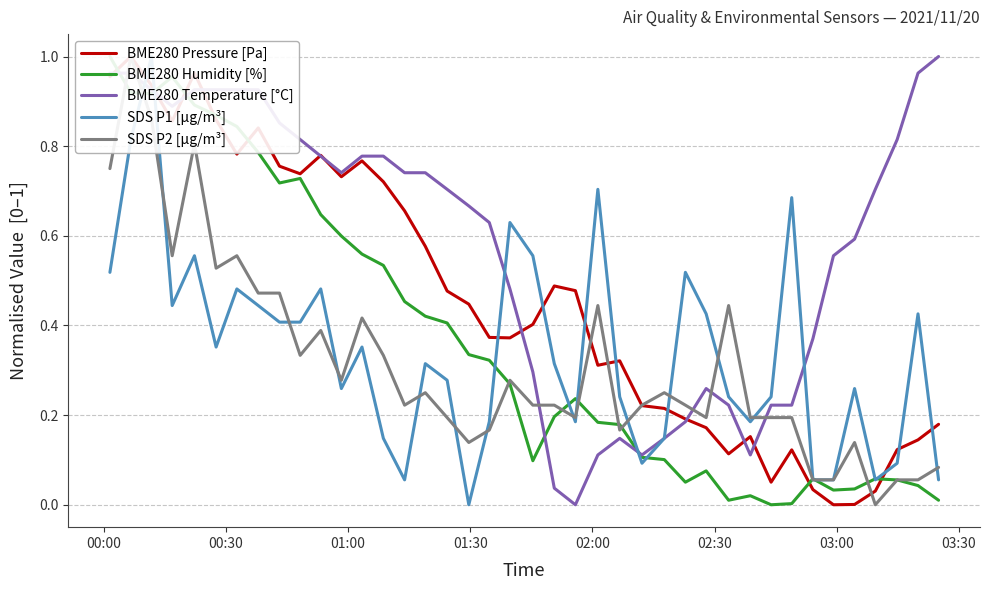

What is the average value of the BME280 Temperature [°C] series?

0.6